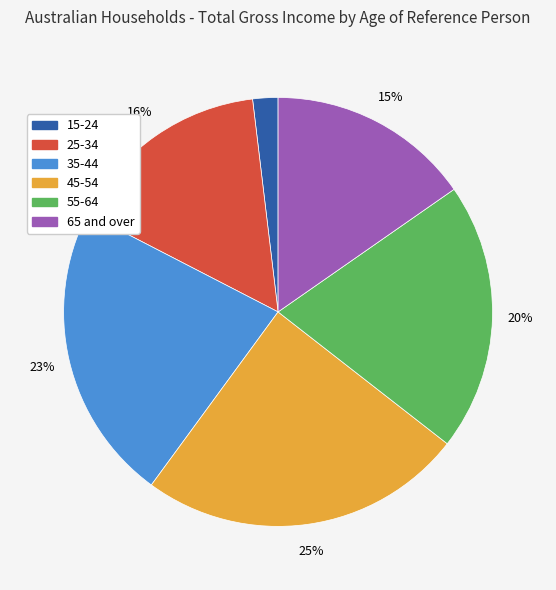

To the nearest percent, what is the difference between the largest and smallest slice percentages?

23%